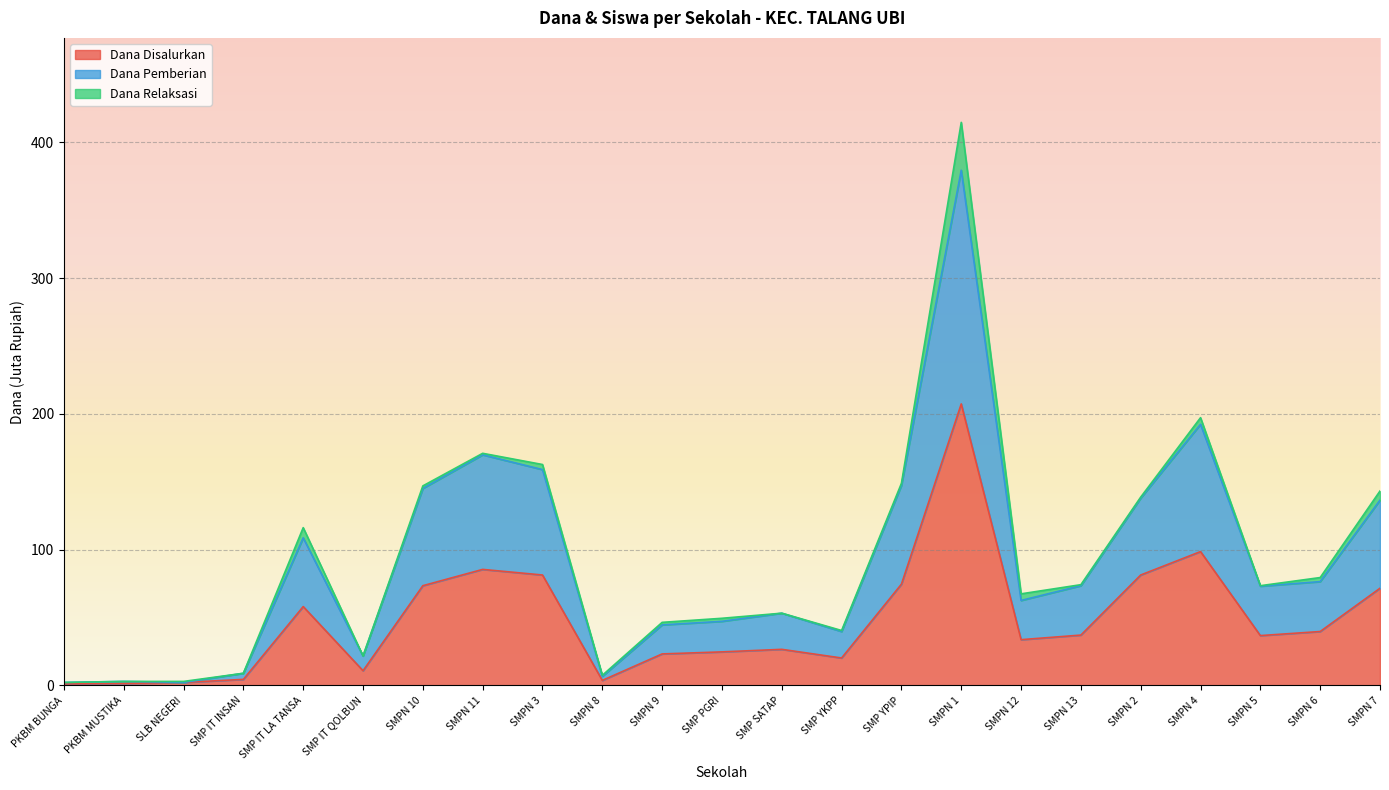

What is the label of the 11th point from the right?

SMP SATAP